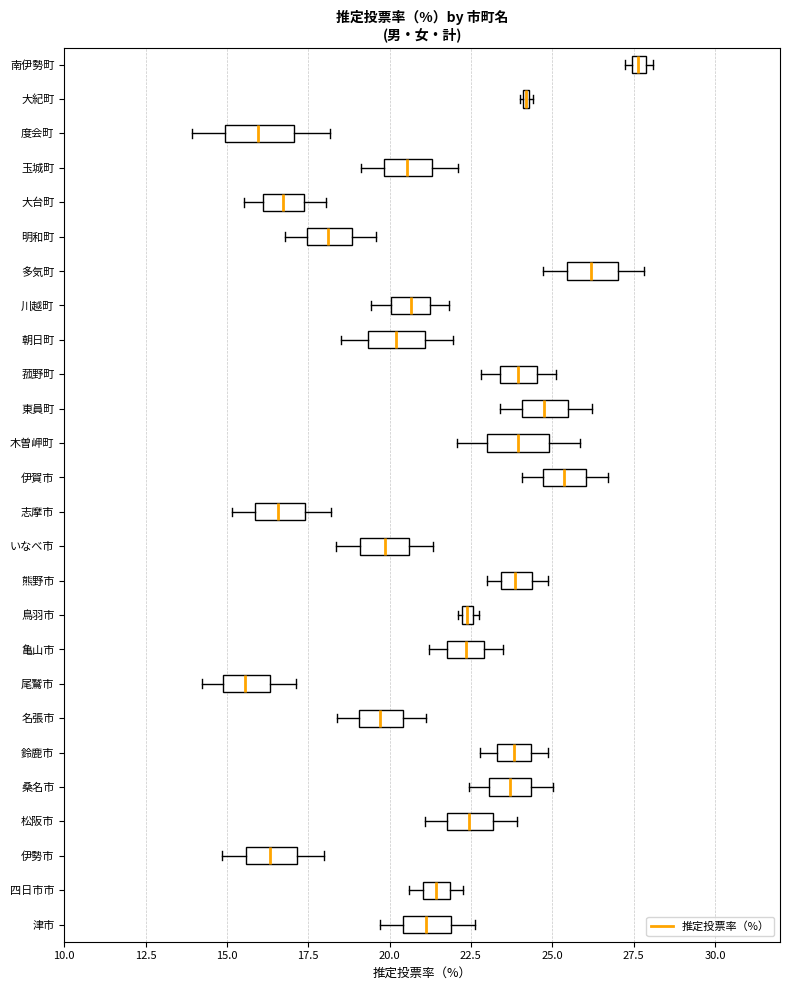

Where is the left edge of the box for 伊賀市 on the x-axis? The values are not printed on the chart, so give them approximately, as read against the axis.

24.5